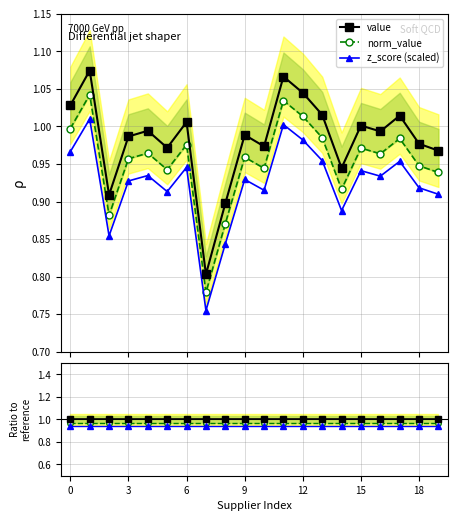

True or false: z_score (scaled) and value cross at least once.

False